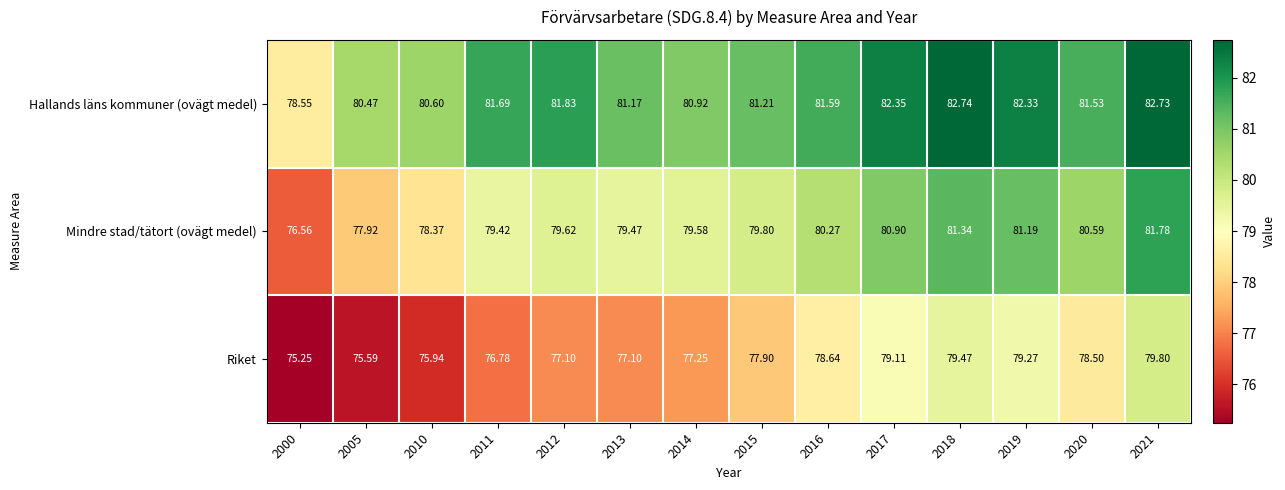

At 2018, list the series in order from largest to smallest.

Hallands läns kommuner (ovägt medel), Mindre stad/tätort (ovägt medel), Riket